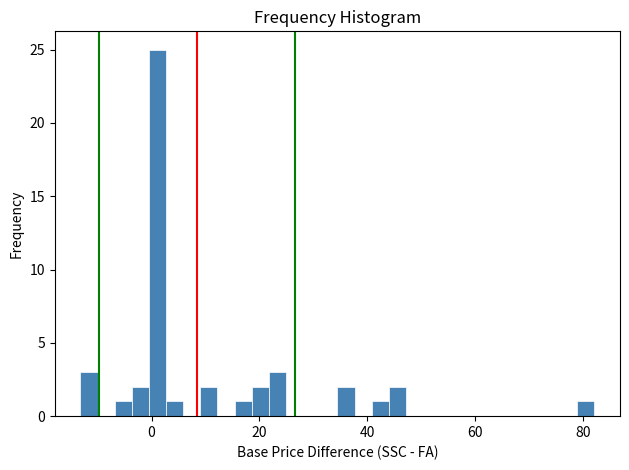

Read against the x-axis, roughly where is the centre of the tallest bar?

2